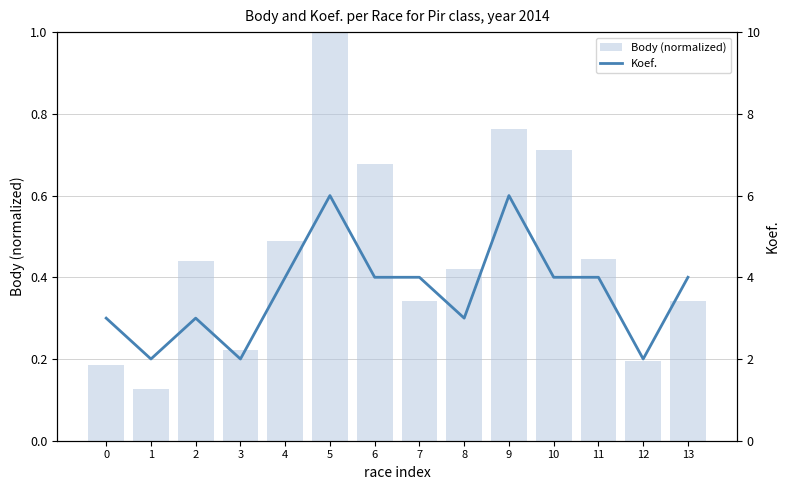

True or false: Koef. has a value of 3.0 at 0.

True